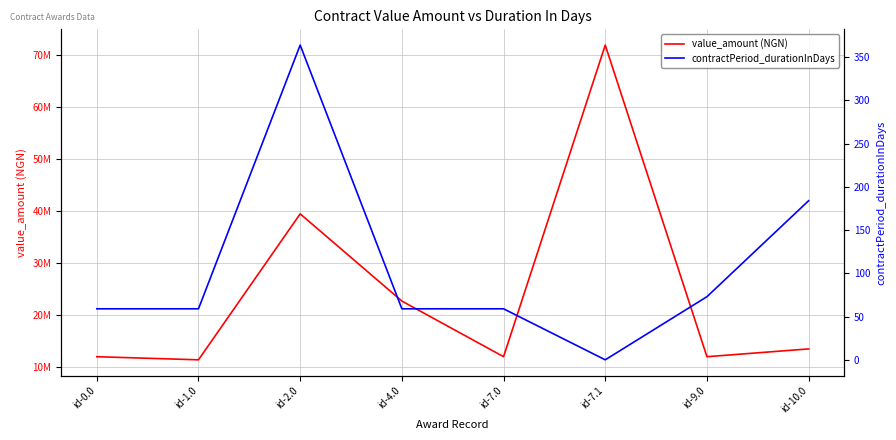

What is the label of the 5th point from the right?

id-4.0